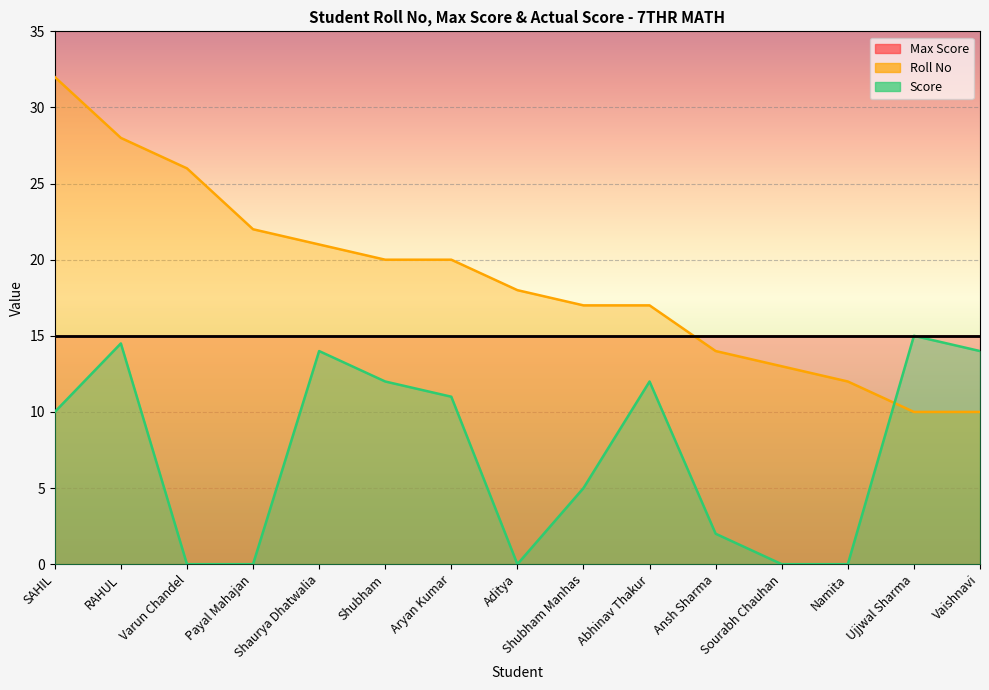

Which series has the largest range (max minus min)?

Roll No